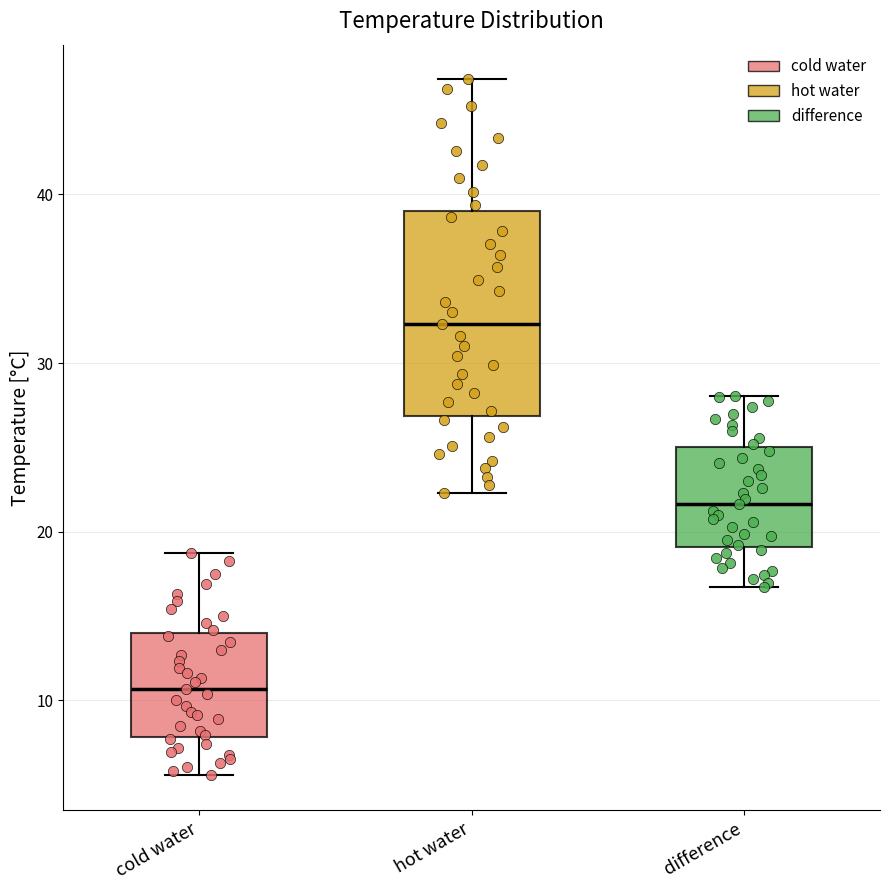

Where does the median line of the box for cold water sit on the y-axis? The values are not printed on the chart, so give them approximately, as read against the axis.

11